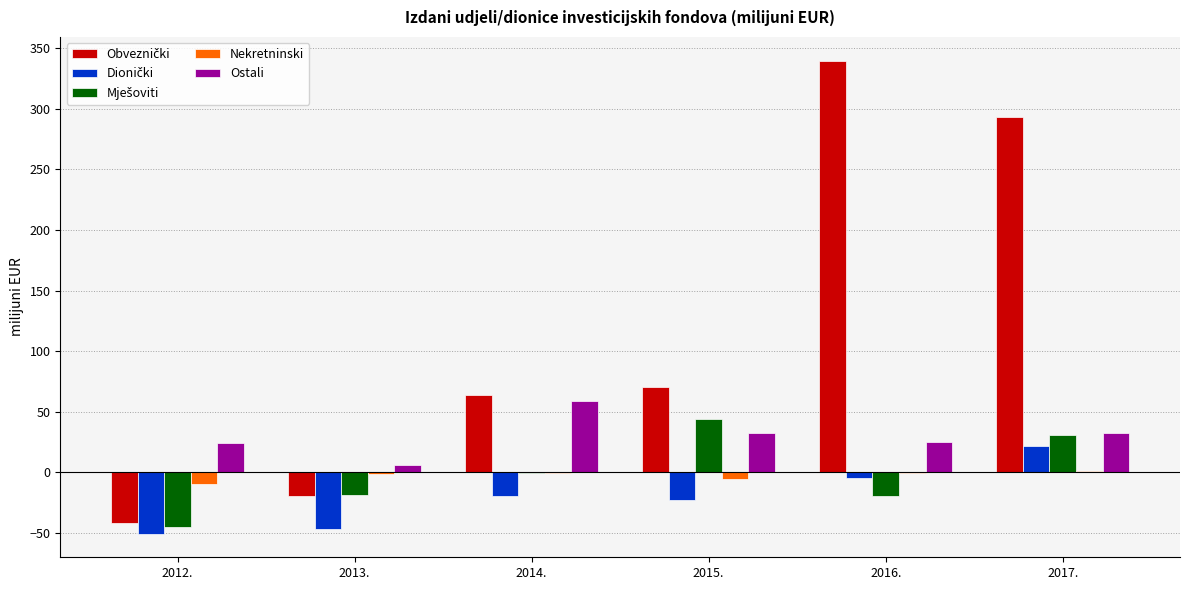

At which category does the chart reach its peak across all series?

2016.